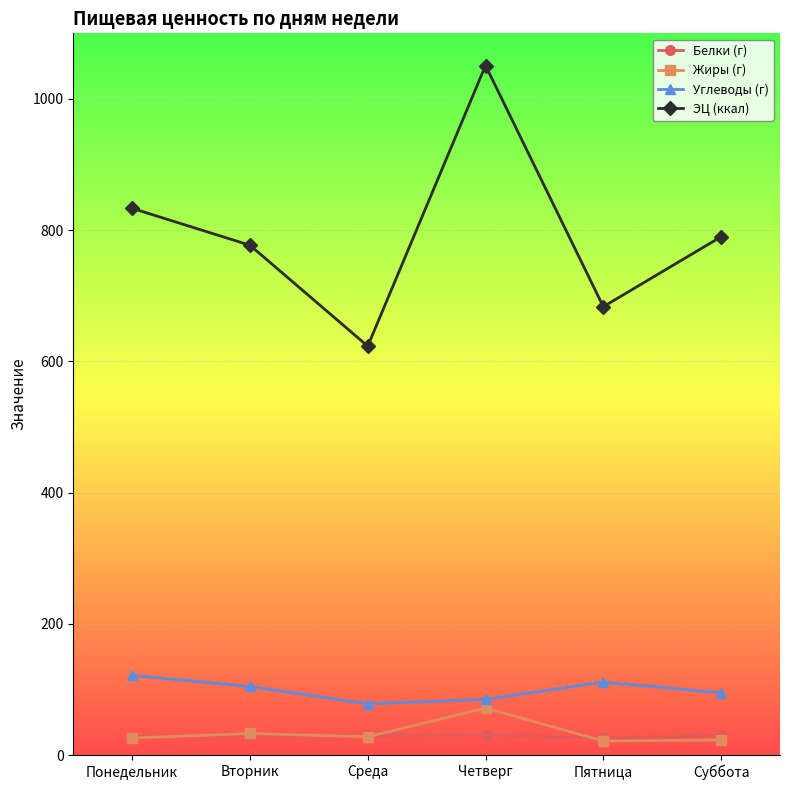

Is the value of Жиры (г) at Понедельник greater than the value of Углеводы (г) at Четверг?

No